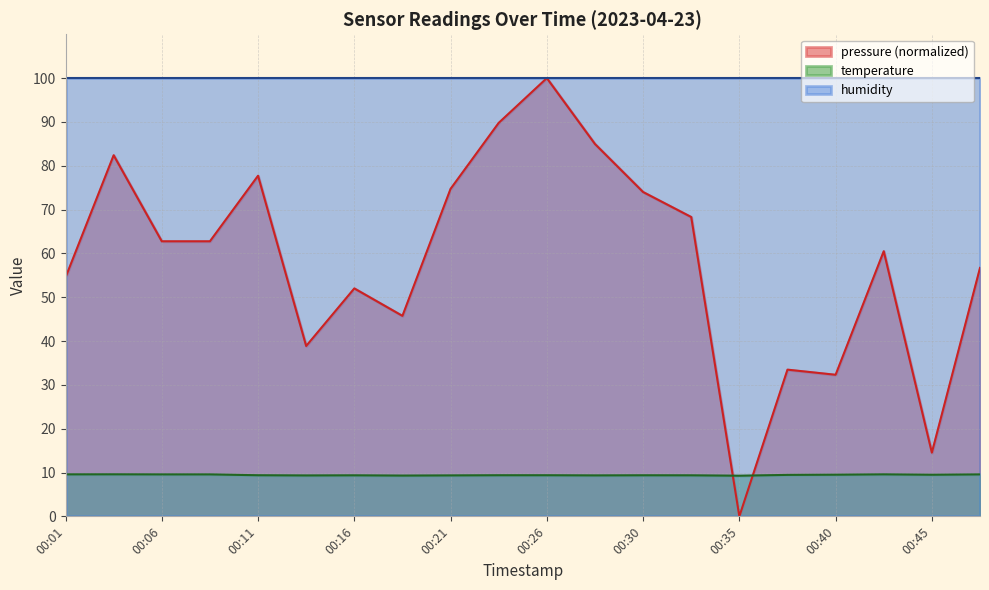

The value of temperature at 00:43 is 16.2. True or false?

False